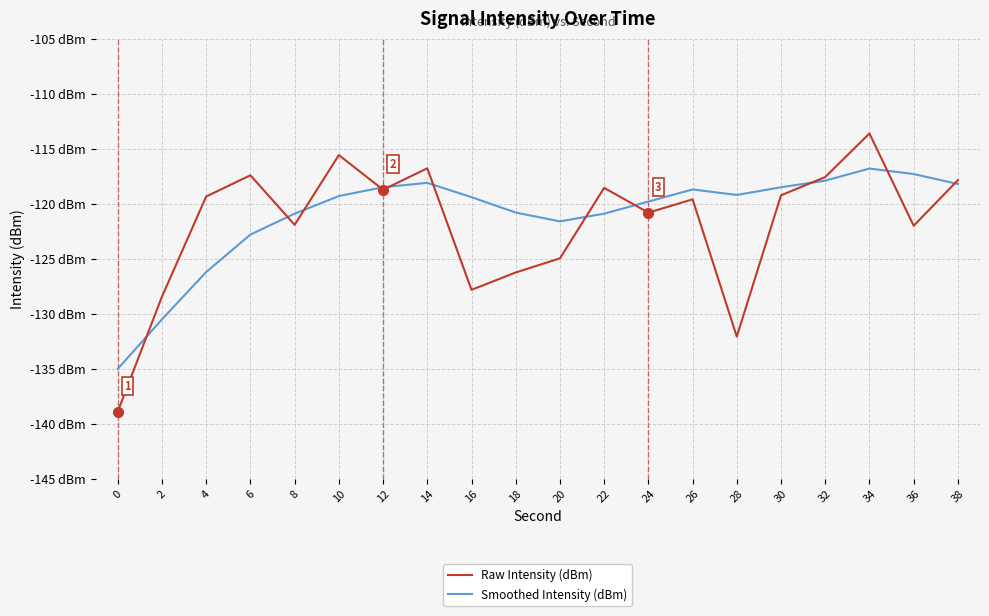

Between 20 and 28, which series saw the biggest shift?

Raw Intensity (dBm)